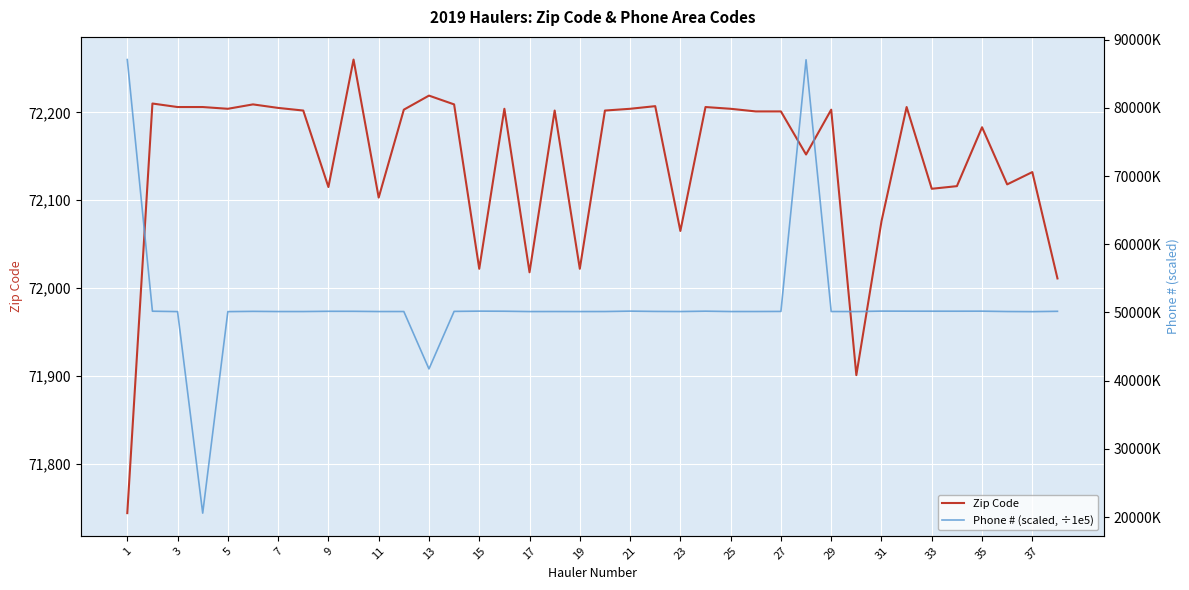

Is it true that Zip Code equals 116534 at 31?

False